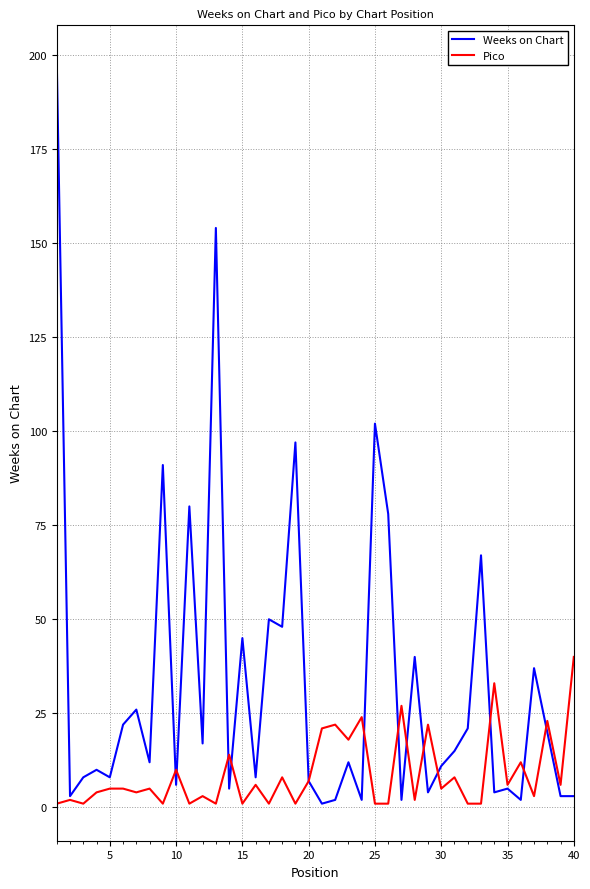

Which series has the largest range (max minus min)?

Weeks on Chart